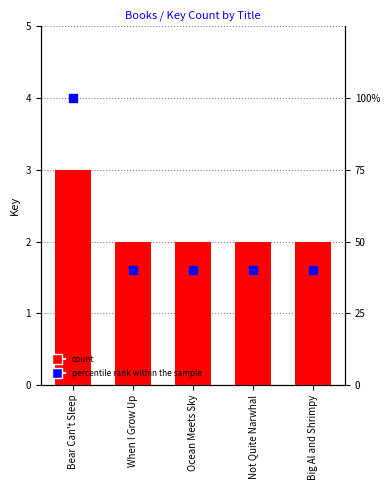

What is the total value across all series at When I Grow Up?

42